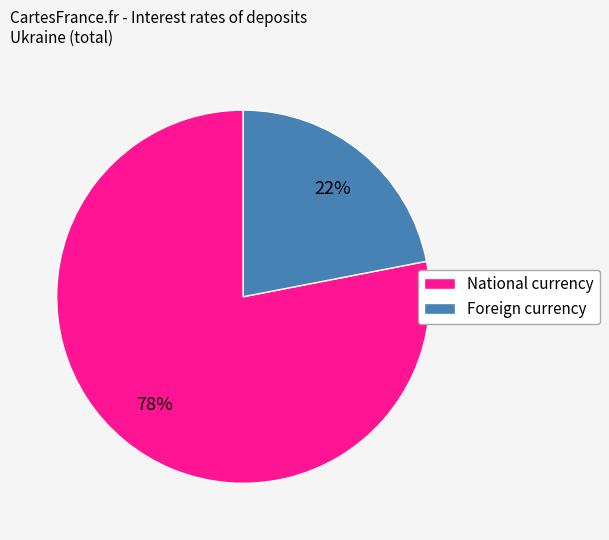

To the nearest percent, what percentage of the pie is Foreign currency?

22%